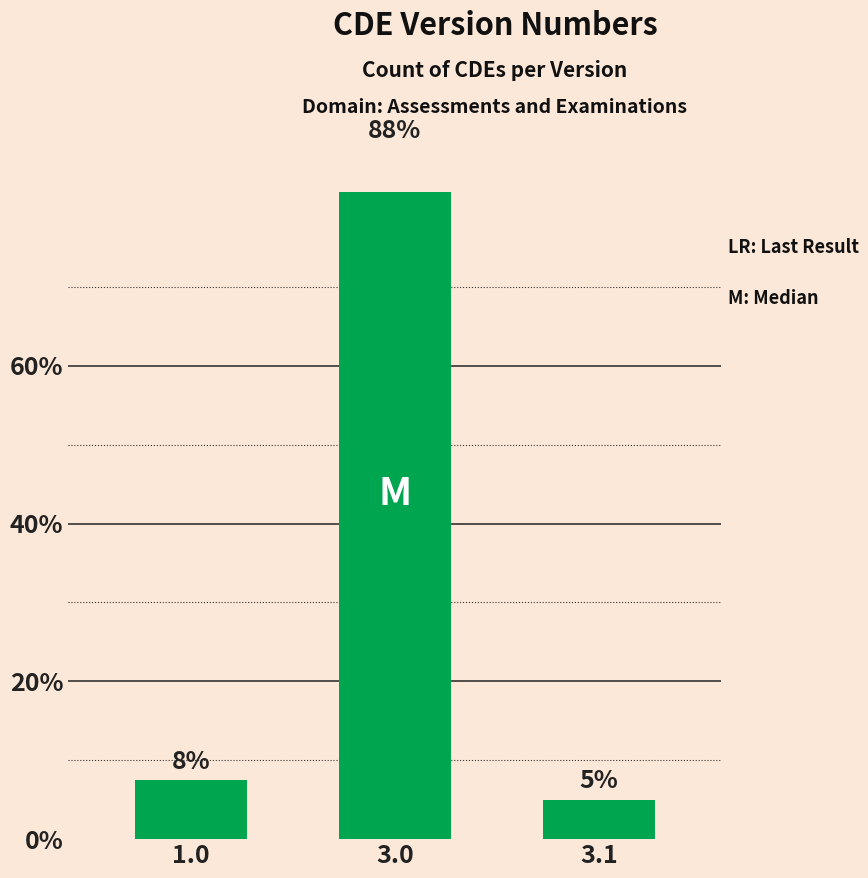

What is the greatest value displayed?

87.5